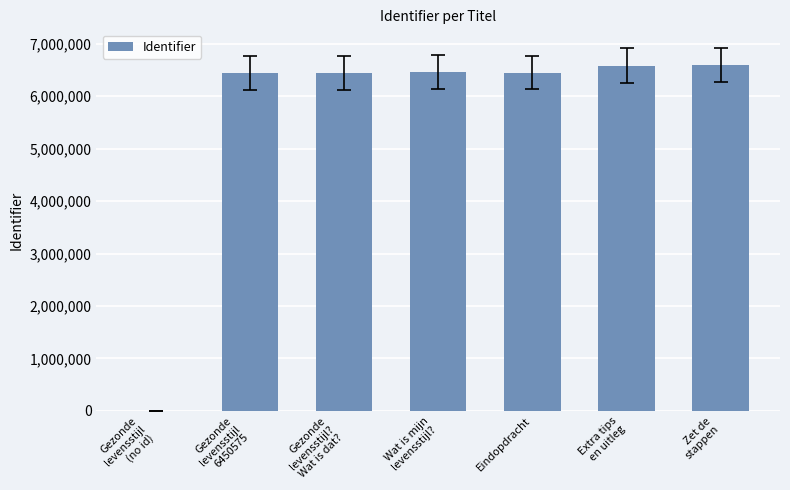

True or false: the data shows 6450609 at Eindopdracht.

True